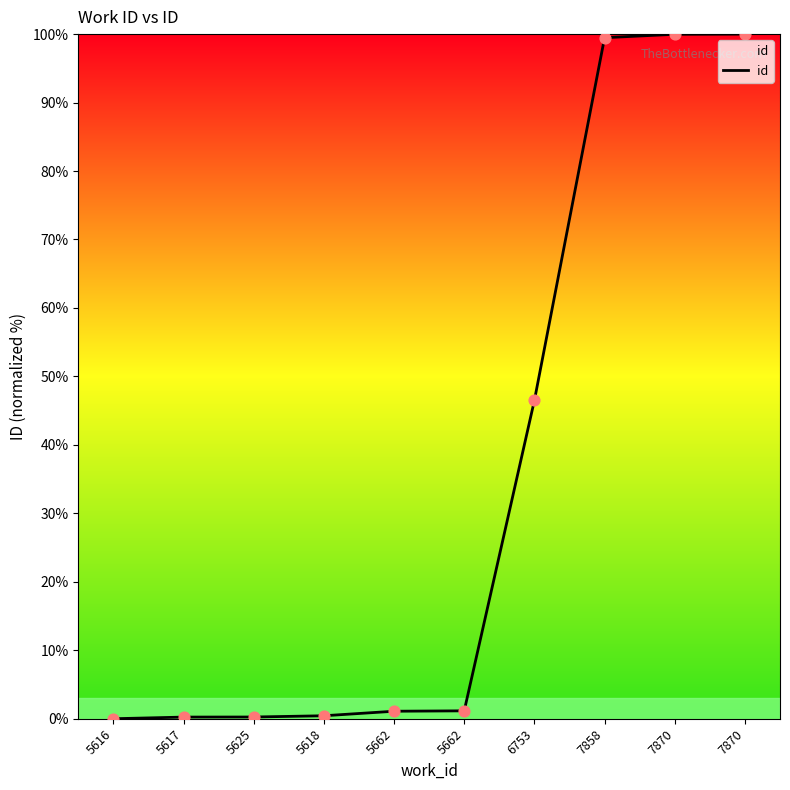

Which has a higher value, 7858 or 6753?

7858